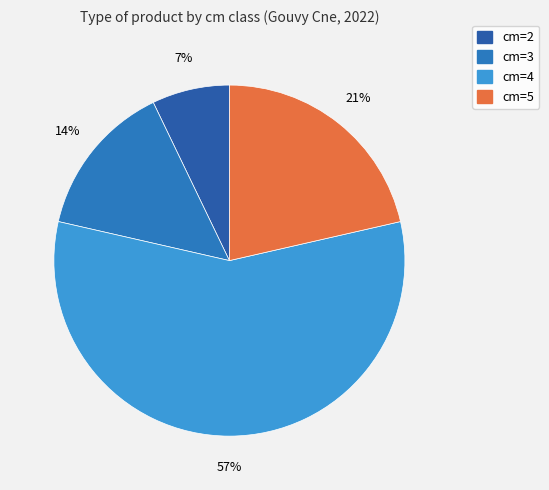

Between cm=2 and cm=4, which is larger?

cm=4